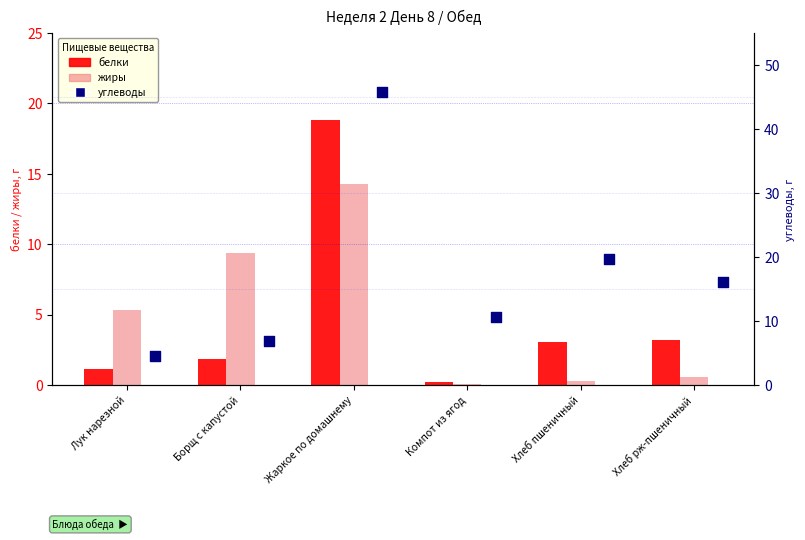

Is the value of жиры at Компот из ягод greater than the value of белки at Лук нарезной?

No